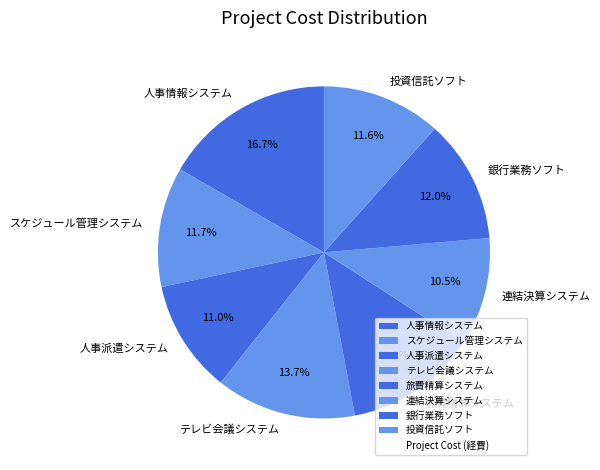

Which category has the biggest portion of the pie?

人事情報システム